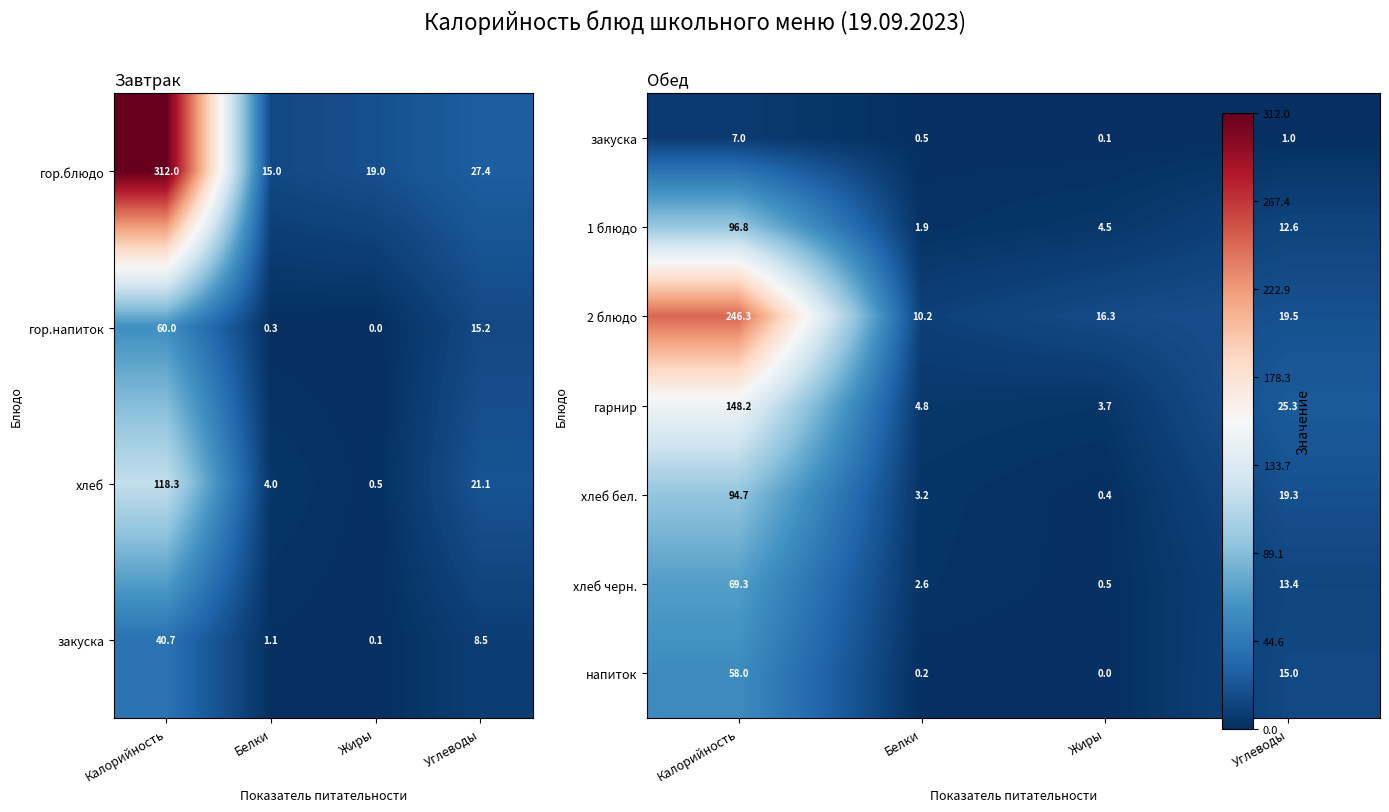

What is the difference between the highest and lowest values at Белки?

10.1